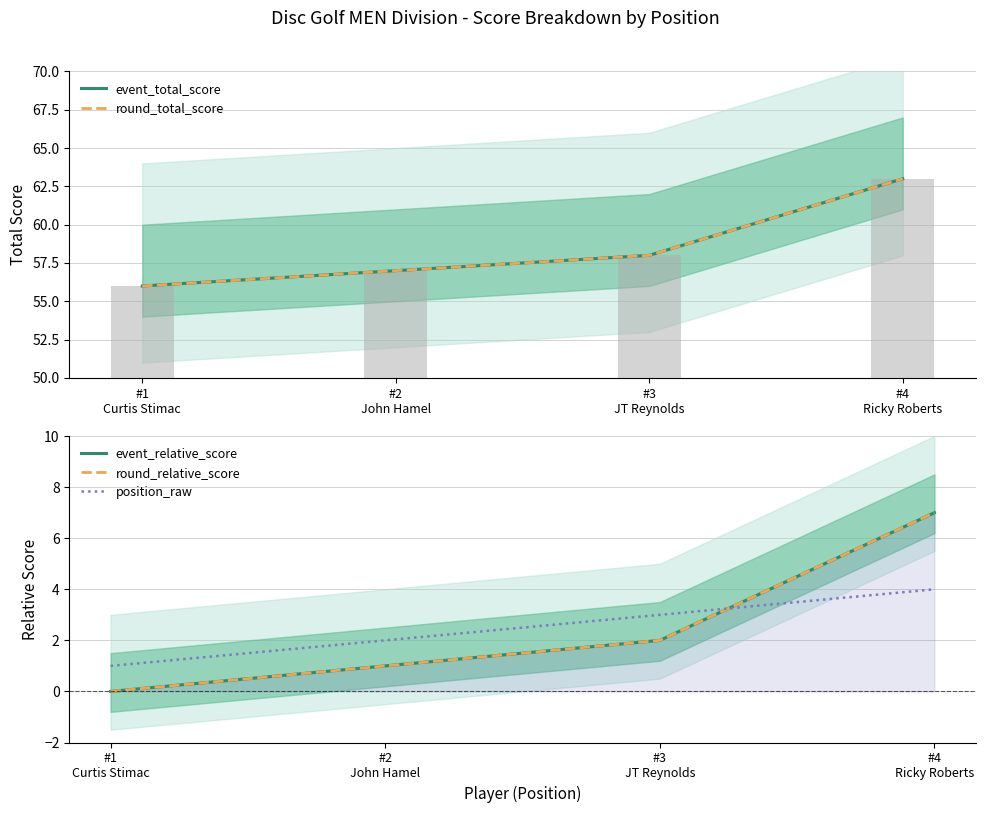

What are all the series names shown in the legend?

event_total_score, round_total_score, event_relative_score, round_relative_score, position_raw